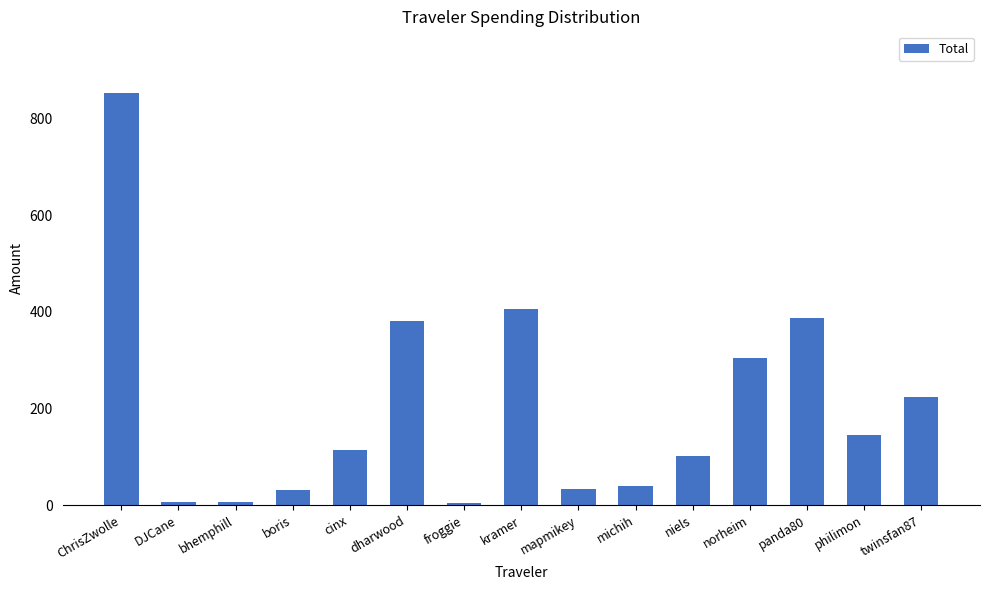

What is the sum of the values at kramer and philimon?

551.6